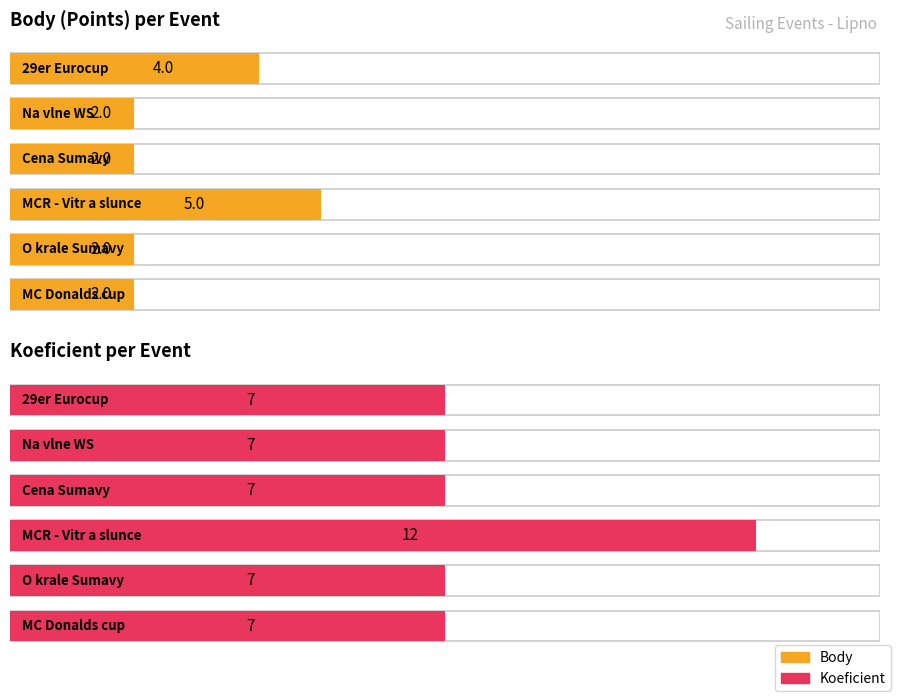

Reading left to right, transcribe all the data shown in this chart.

Body: 4	2	2	5	2	2
Koeficient: 7	7	7	12	7	7